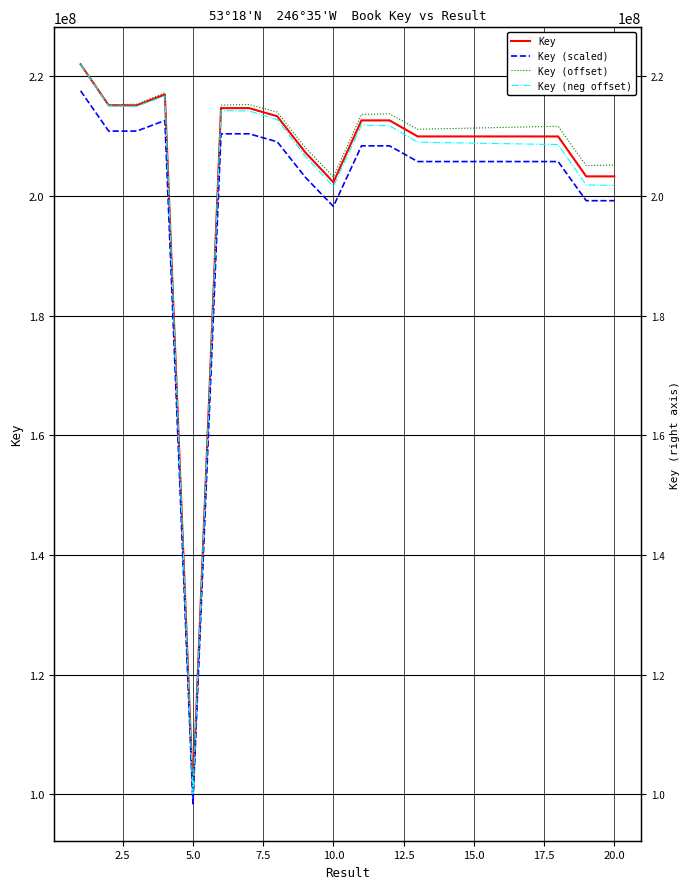

What are all the series names shown in the legend?

Key, Key (scaled), Key (offset), Key (neg offset)